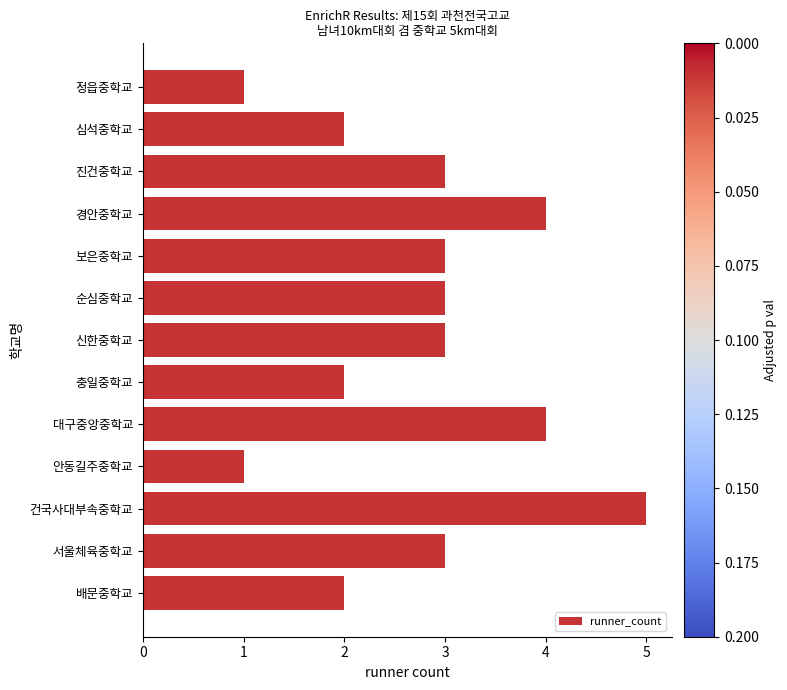

What is the sum of the values at 신한중학교 and 대구중앙중학교?

7